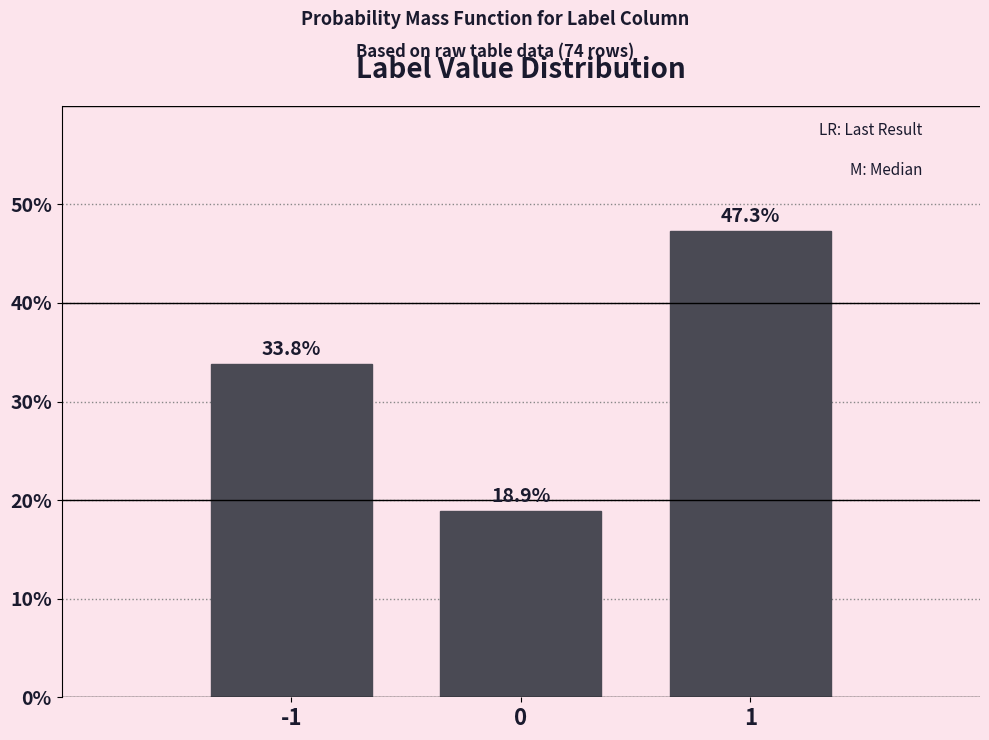

Reading left to right, what are all the values shown in this chart?

-1=33.8	0=18.9	1=47.3